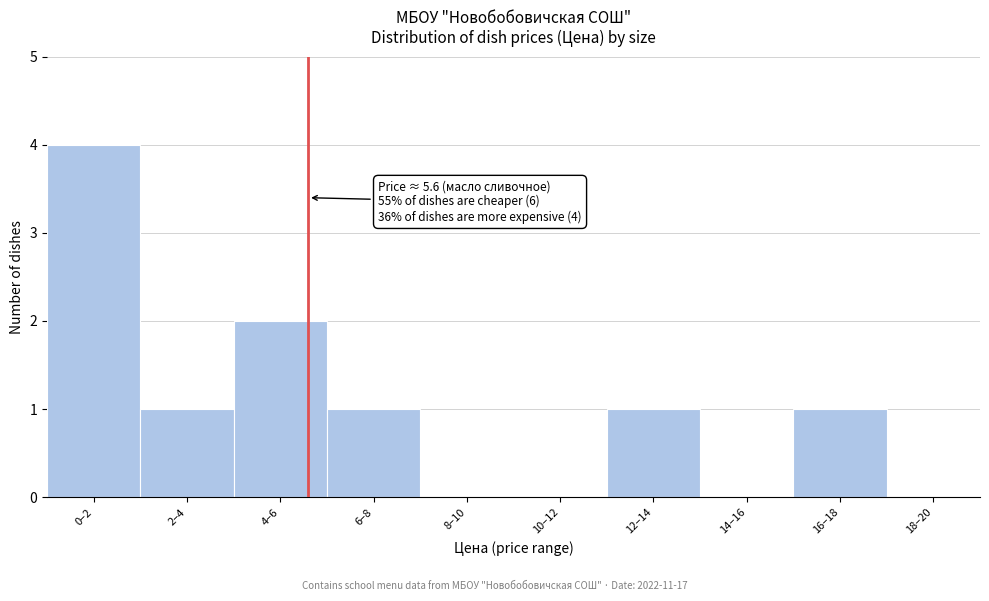

Reading left to right, what are all the values shown in this chart?

0–2=4	2–4=1	4–6=2	6–8=1	8–10=0	10–12=0	12–14=1	14–16=0	16–18=1	18–20=0